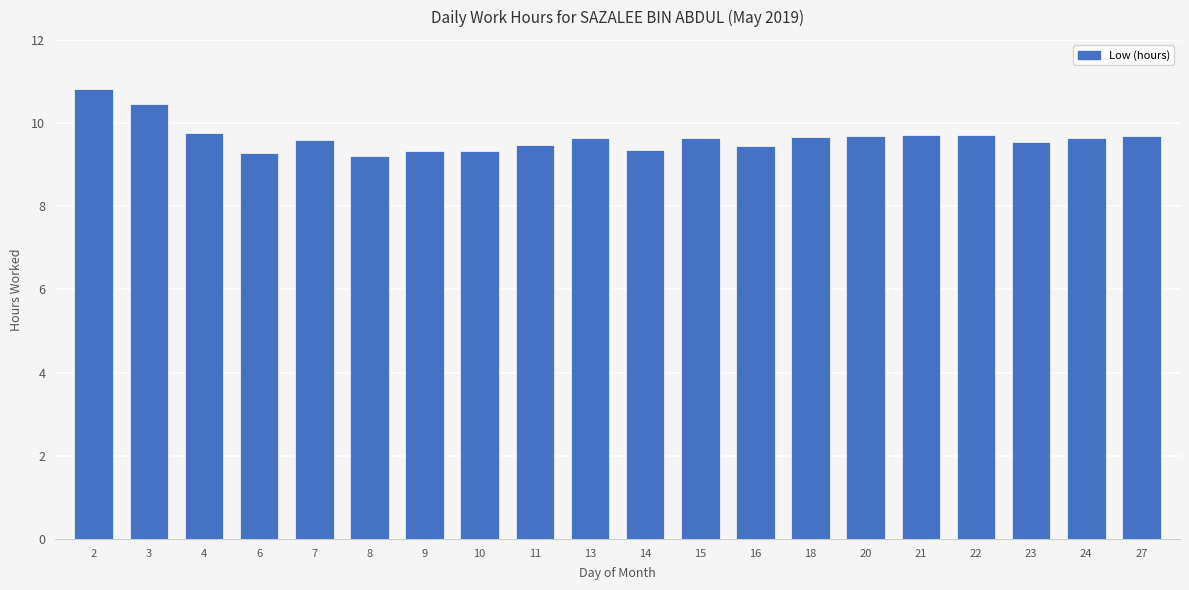

Approximately how many times larger is the value at 13 compared to 3?

0.9